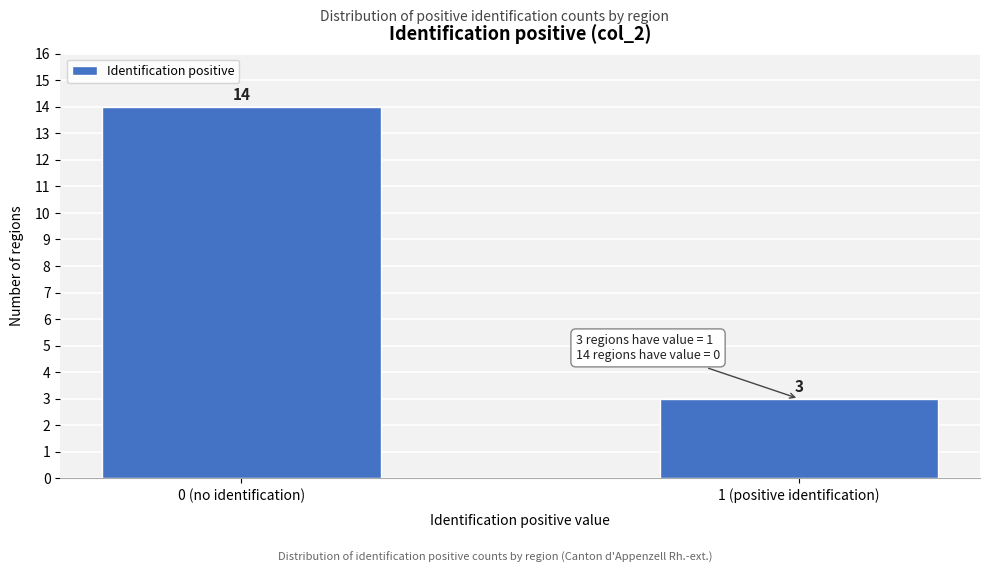

Reading left to right, extract all data points from this chart.

14	3